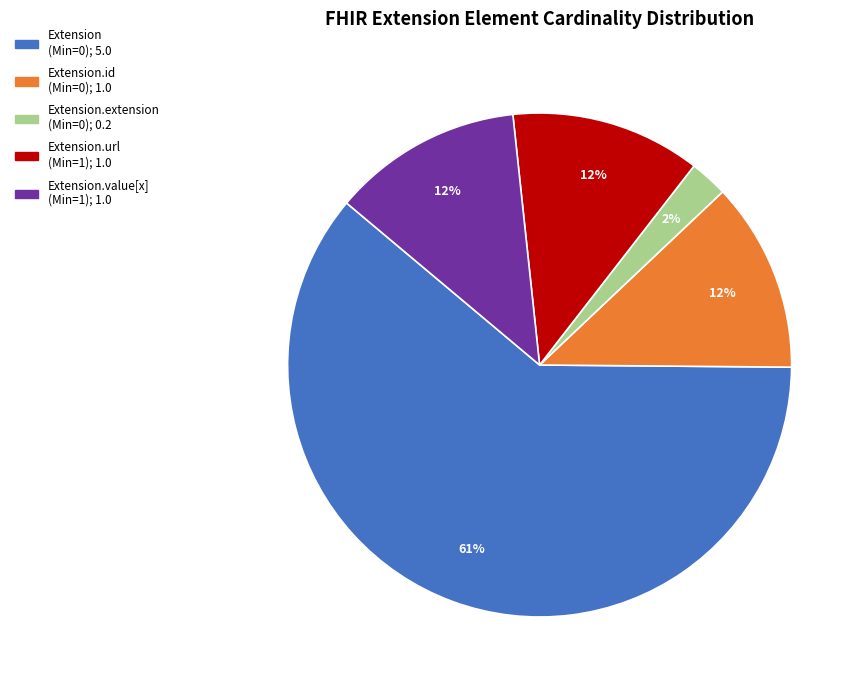

Is there a majority slice in this chart?

Yes